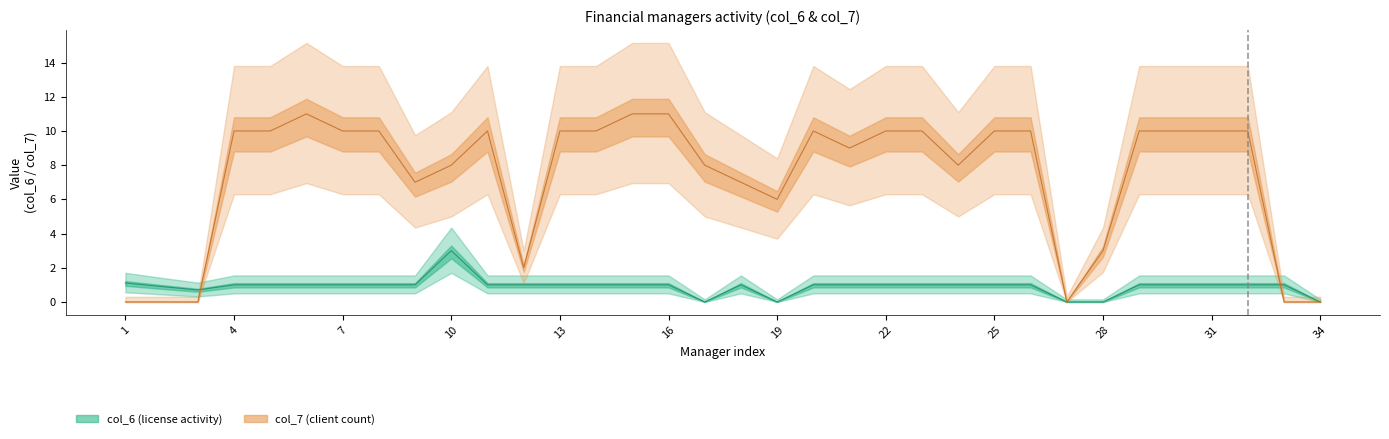

At which label does col_7 reach its minimum?

1